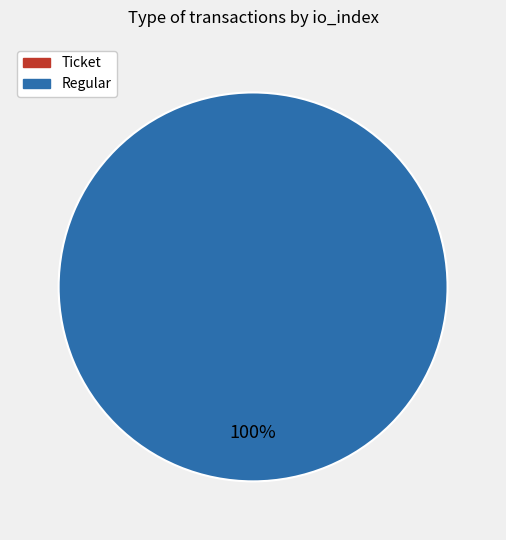

Which category accounts for the majority?

Regular